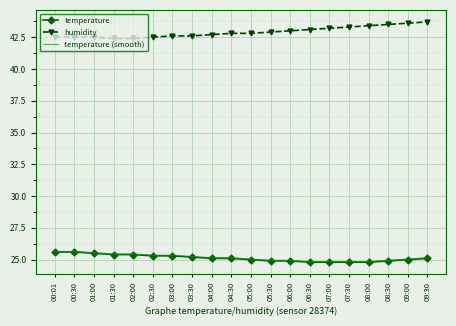

What is the difference between the highest and lowest values at 04:30?

17.7